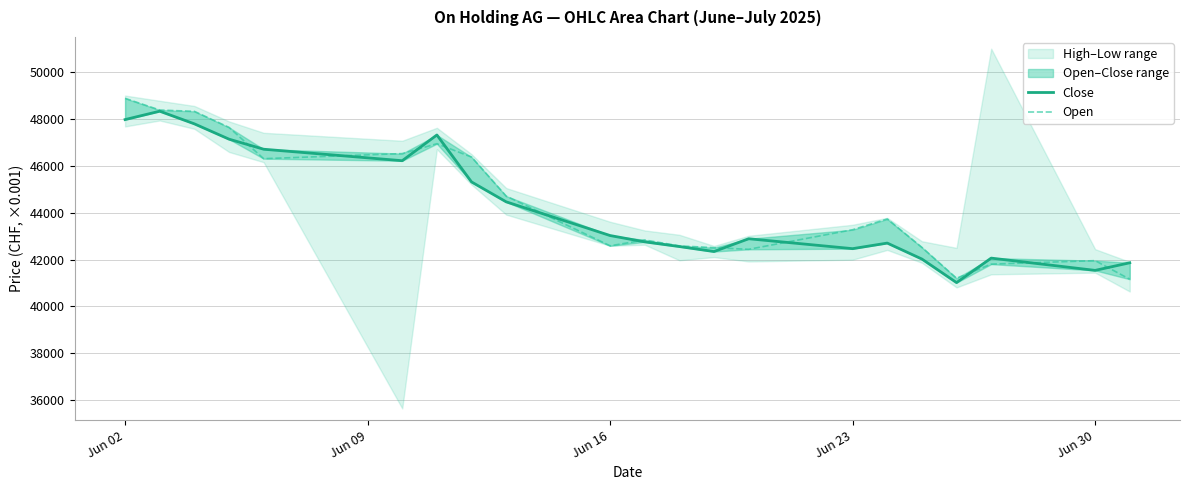

Reading left to right, list all the values displayed in this chart.

Close: 47973	48330	47791	47138	46708	46218	47316	45313	44464	43026	42756	42556	42343	42889	42466	42704	42023	41018	42063	41539	41864
Open: 48880	48380	48324	47640	46305	46522	46943	46374	44708	42588	42836	42585	42507	42438	43273	43732	42521	41203	41806	41955	41162